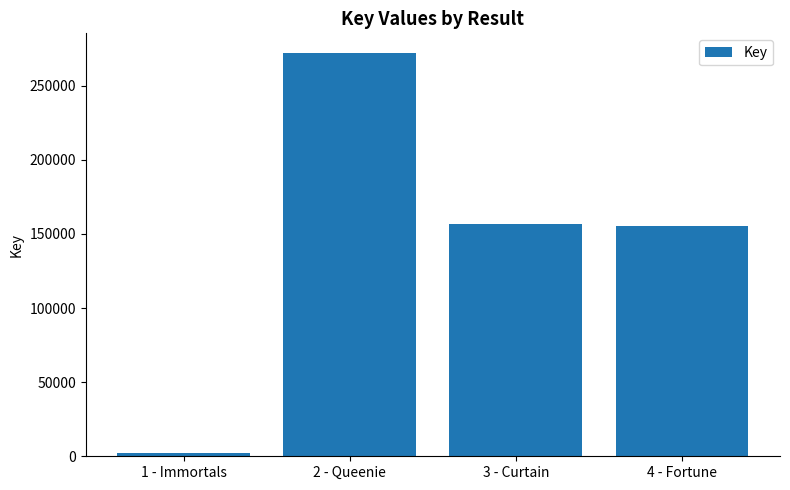

What is the difference between the maximum and minimum values?

269377